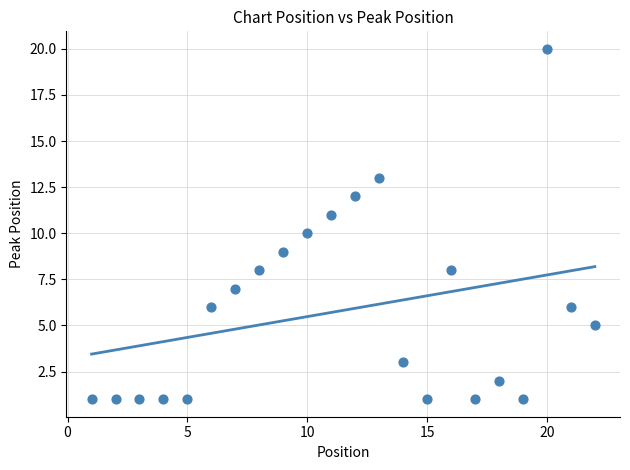

What is the range of X values (max minus min)?

21